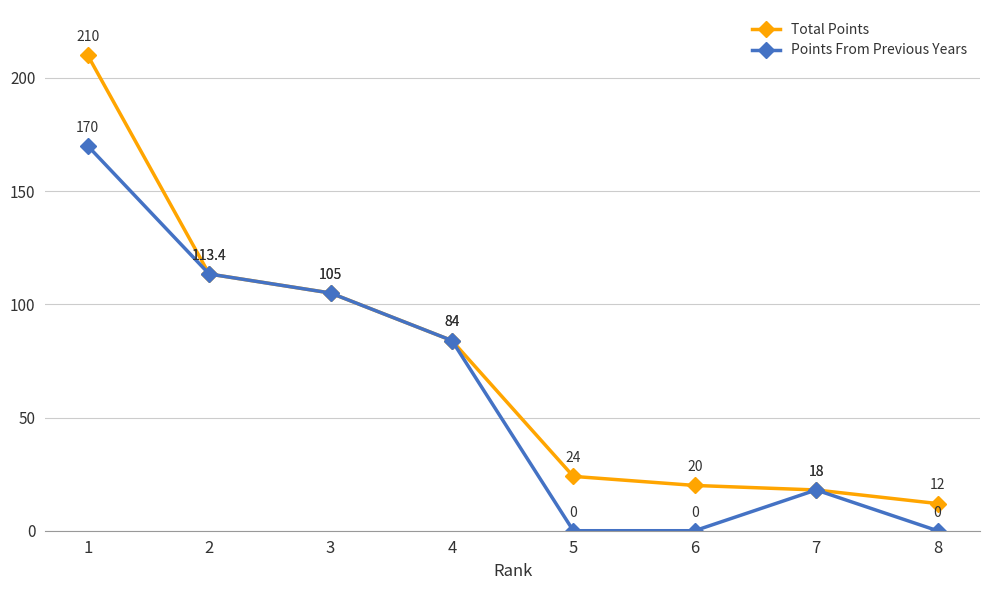

Is it true that Points From Previous Years equals 113.4 at 2?

True